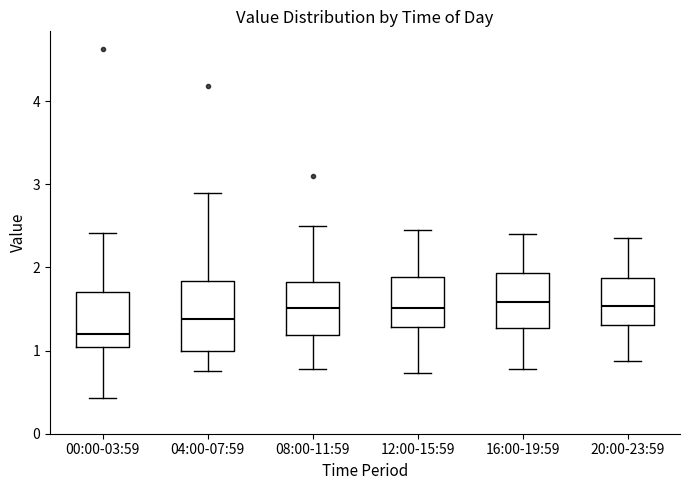

Where does the lower whisker of the box for 08:00-11:59 end on the y-axis? The values are not printed on the chart, so give them approximately, as read against the axis.

0.8